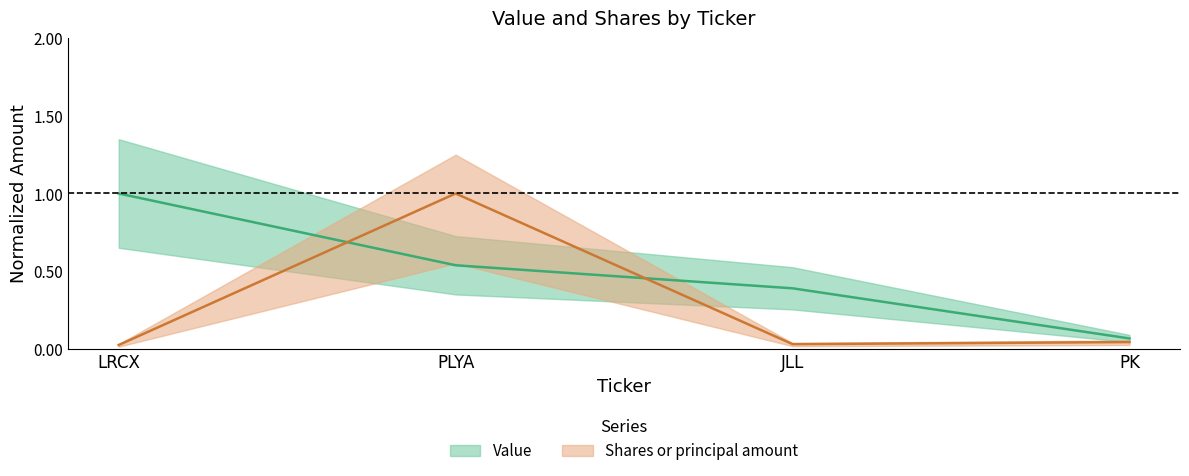

Which category has the lowest value in the Shares or principal amount series?

LRCX